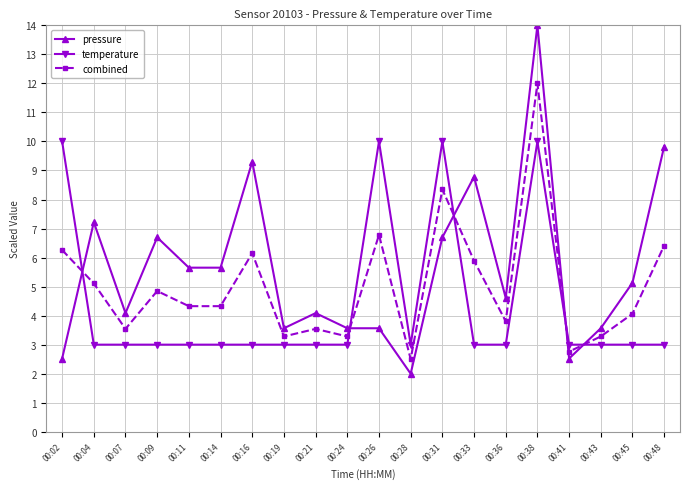

True or false: temperature has more than 2 points higher than both neighbors.

True